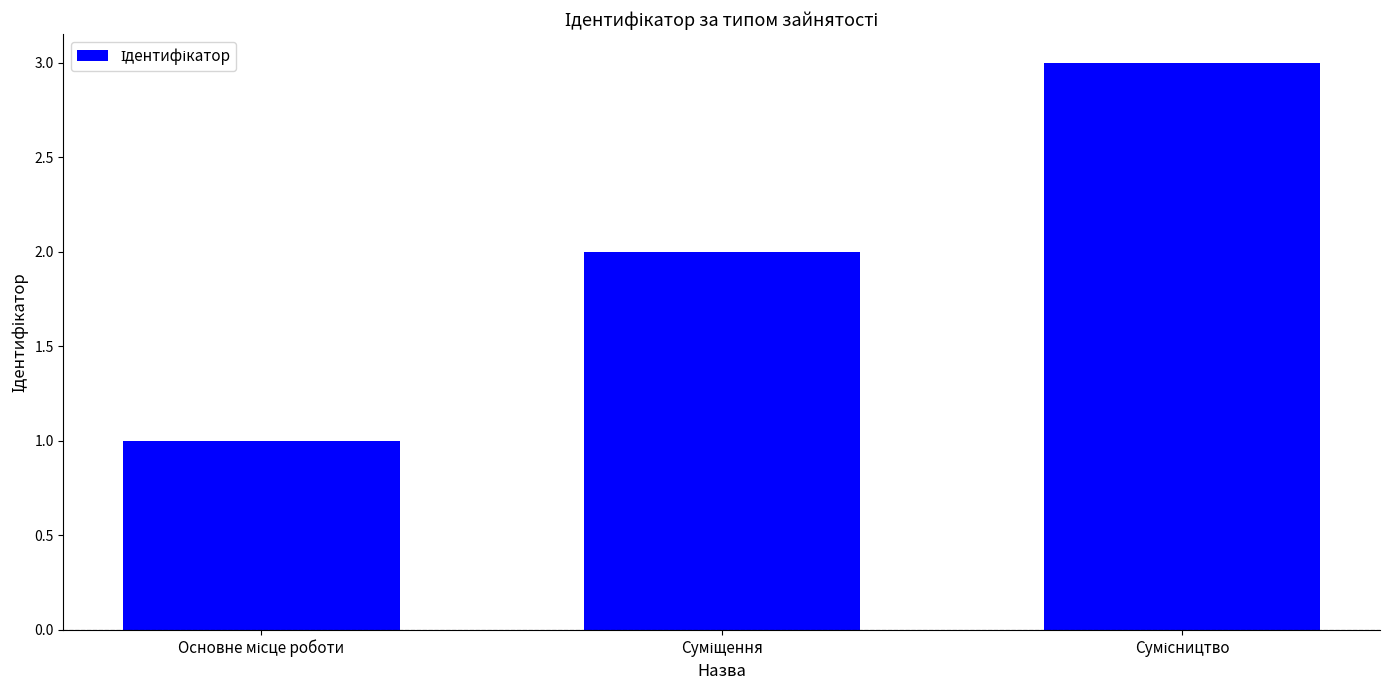

What is the sum of all values?

6